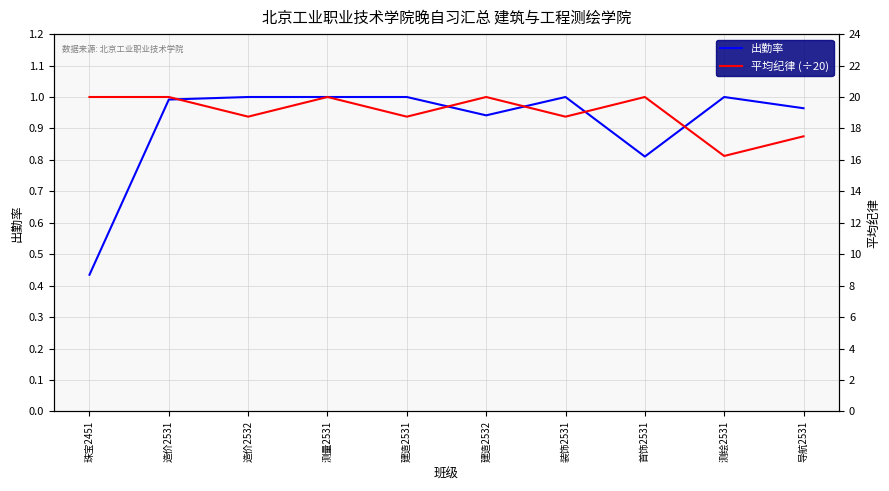

At which label is 出勤率 closest to 0?

珠宝2451